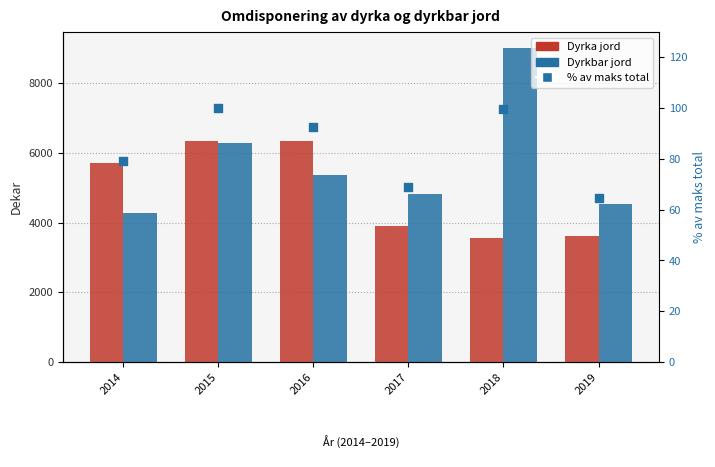

Which series reaches the maximum Y coordinate?

Dyrkbar jord